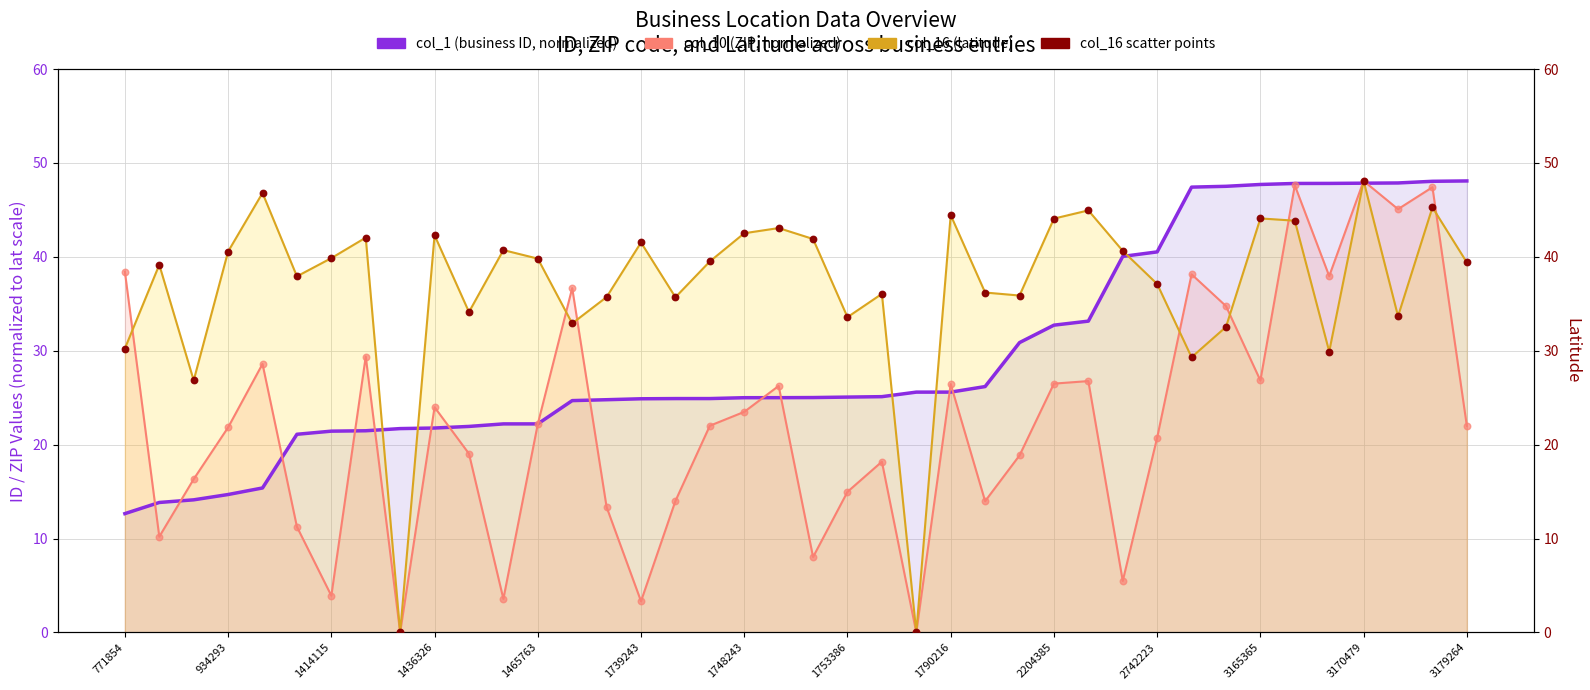

Which series reaches the maximum Y coordinate?

col_1 (business ID, normalized)